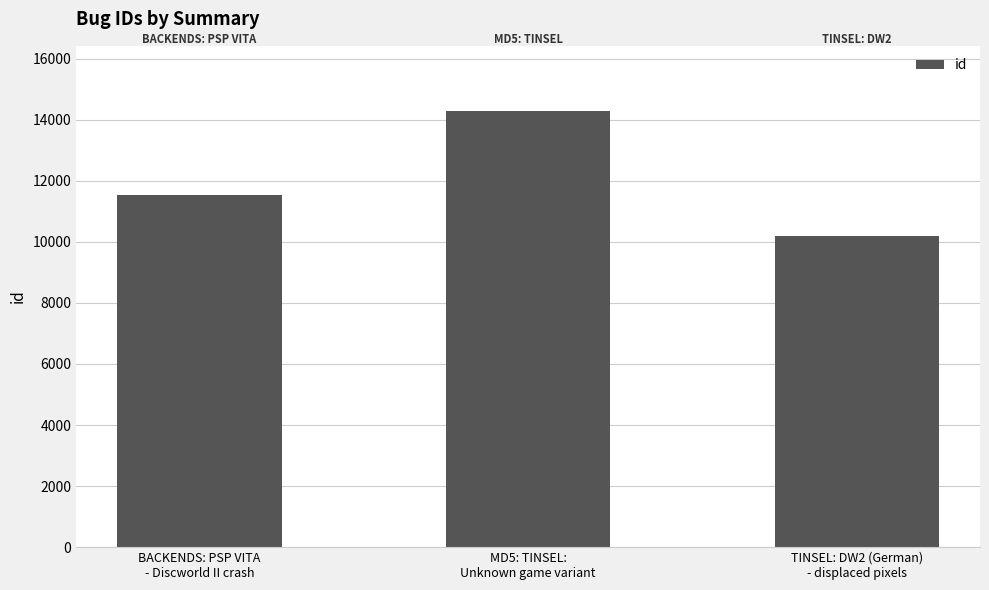

What is the ratio of the value at MD5: TINSEL:
Unknown game variant to the value at BACKENDS: PSP VITA
- Discworld II crash?

1.2